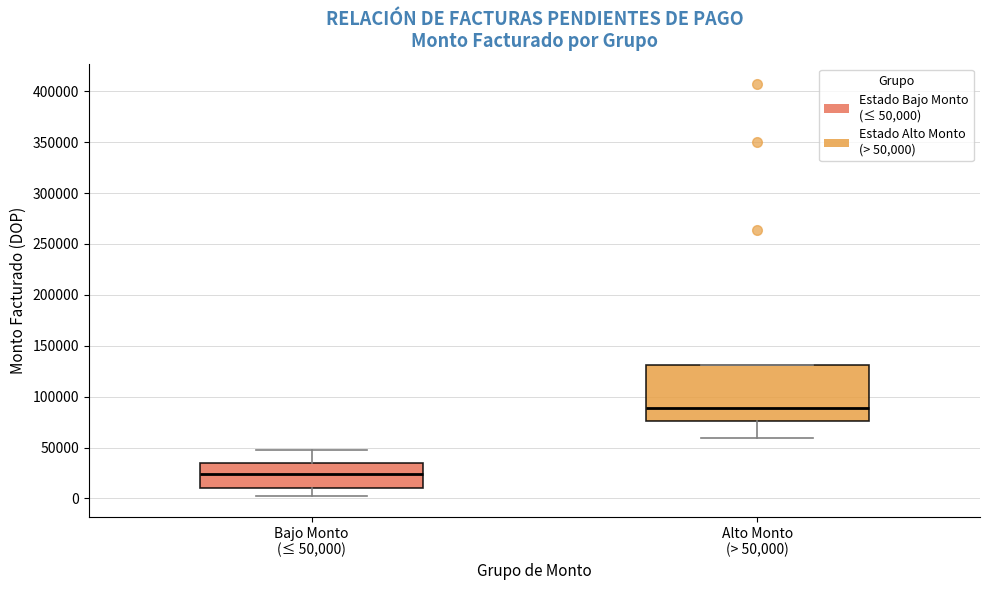

Reading left to right, read every box against the y-axis: the position of its median line, the range the box covers, and the ends of its whiskers. The values are not printed on the chart, so give them approximately, as read against the axis.

Bajo Monto (≤ 50,000): median 25000, box 10000 to 35000, whiskers 0 to 45000
Alto Monto (> 50,000): median 90000, box 75000 to 130000, whiskers 60000 to 130000